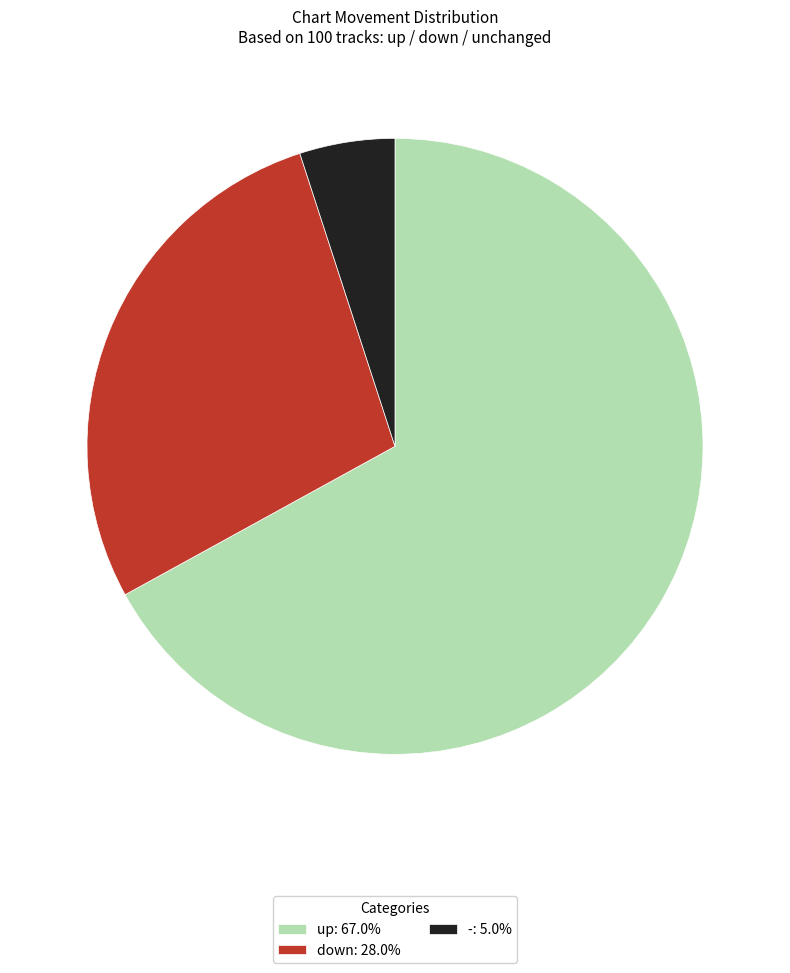

Rank the categories by value from lowest to highest.

-, down, up